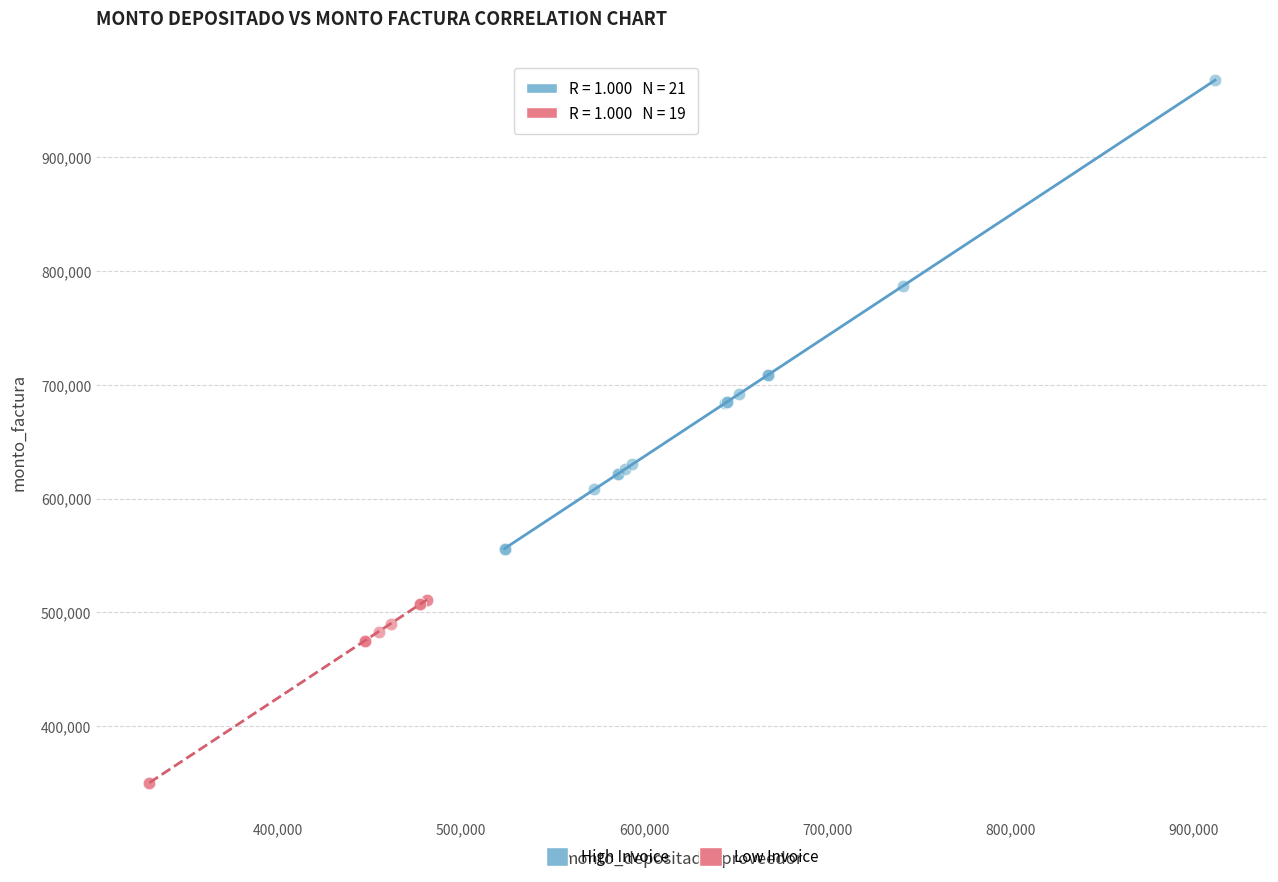

Which series has the largest Y range (max minus min)?

High Invoice